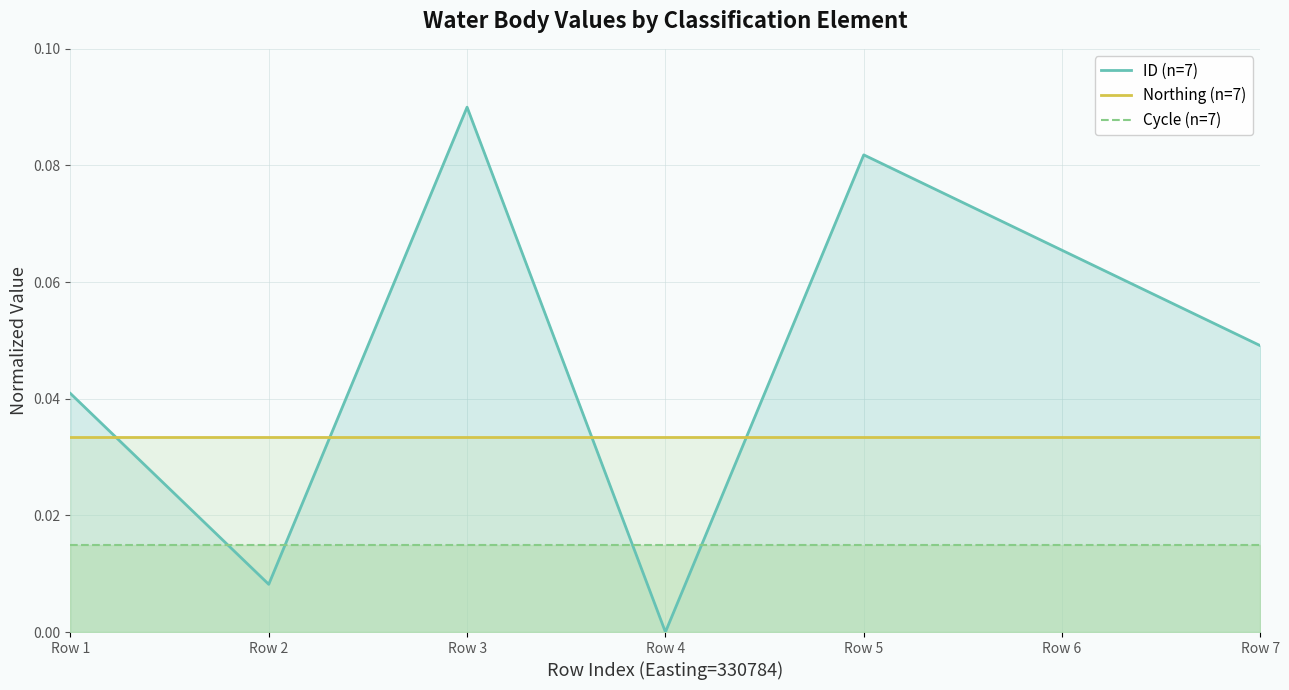

Which has a higher value, Row 4 or Row 3?

Row 3